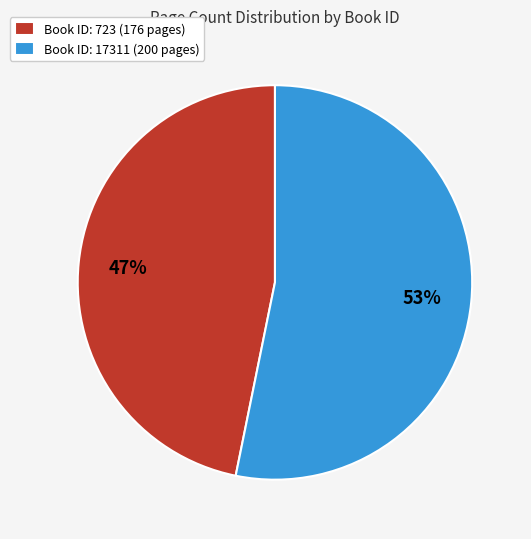

Approximately how many times larger is the value at Book ID: 17311 (200 pages) compared to Book ID: 723 (176 pages)?

1.1